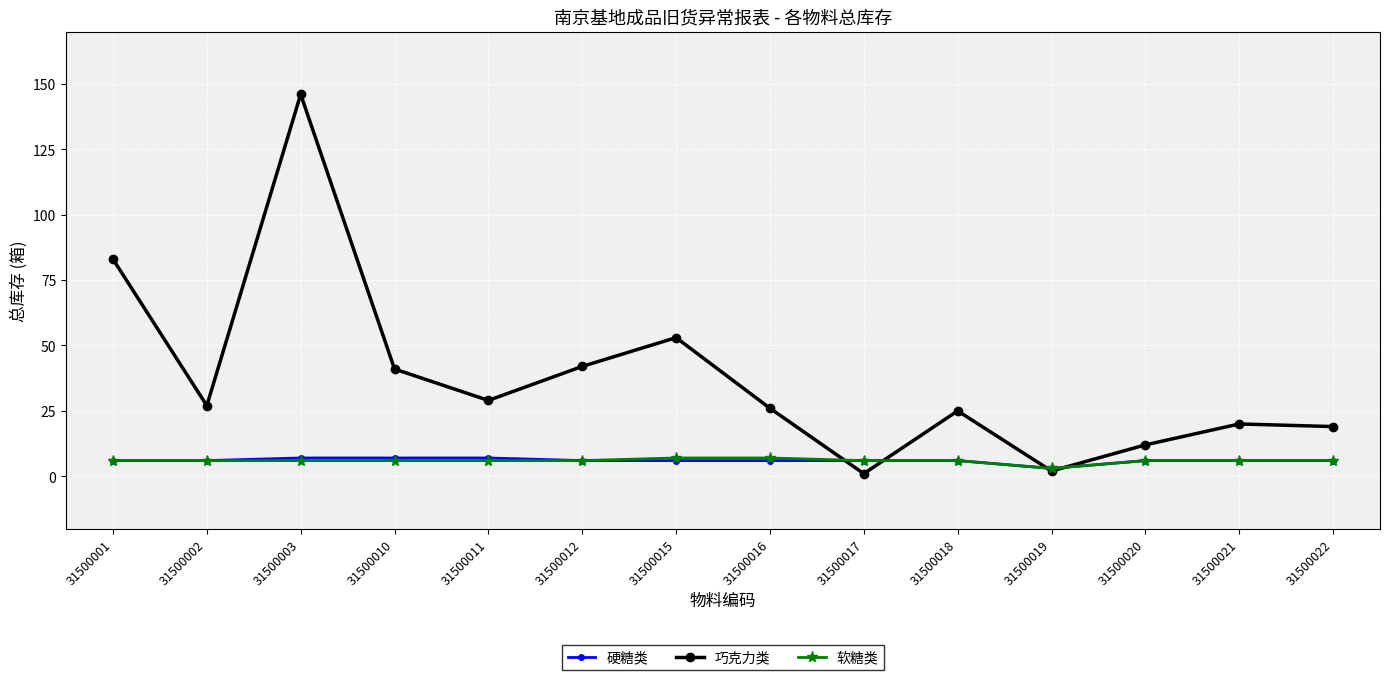

What is the value of the 巧克力类 point at the 10th from the left?

25